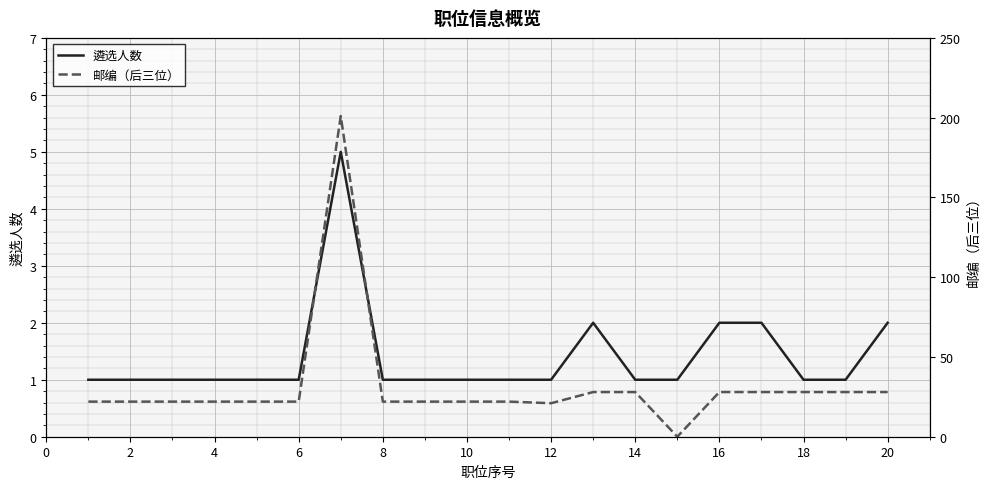

What is the difference between the second highest and minimum values in the 邮编（后三位） series?

28